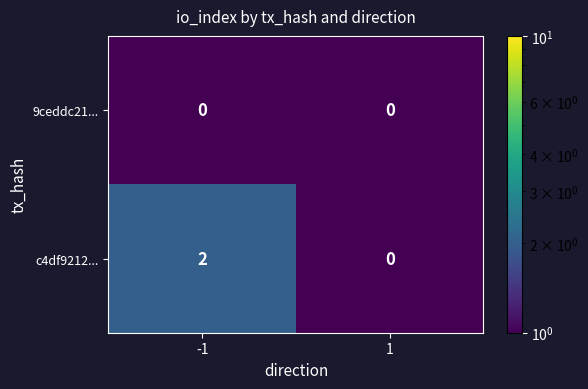

Is it true that 9ceddc21... equals 0 at -1?

True